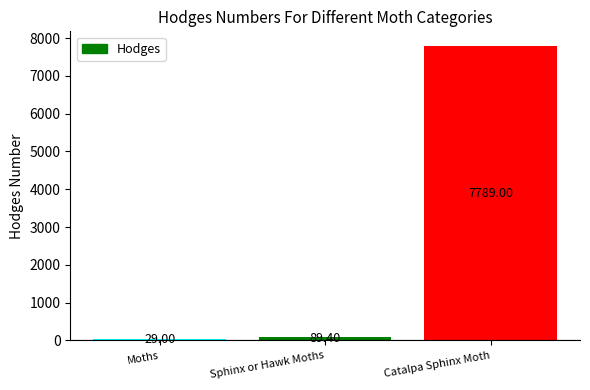

How many distinct data groups are displayed?

1